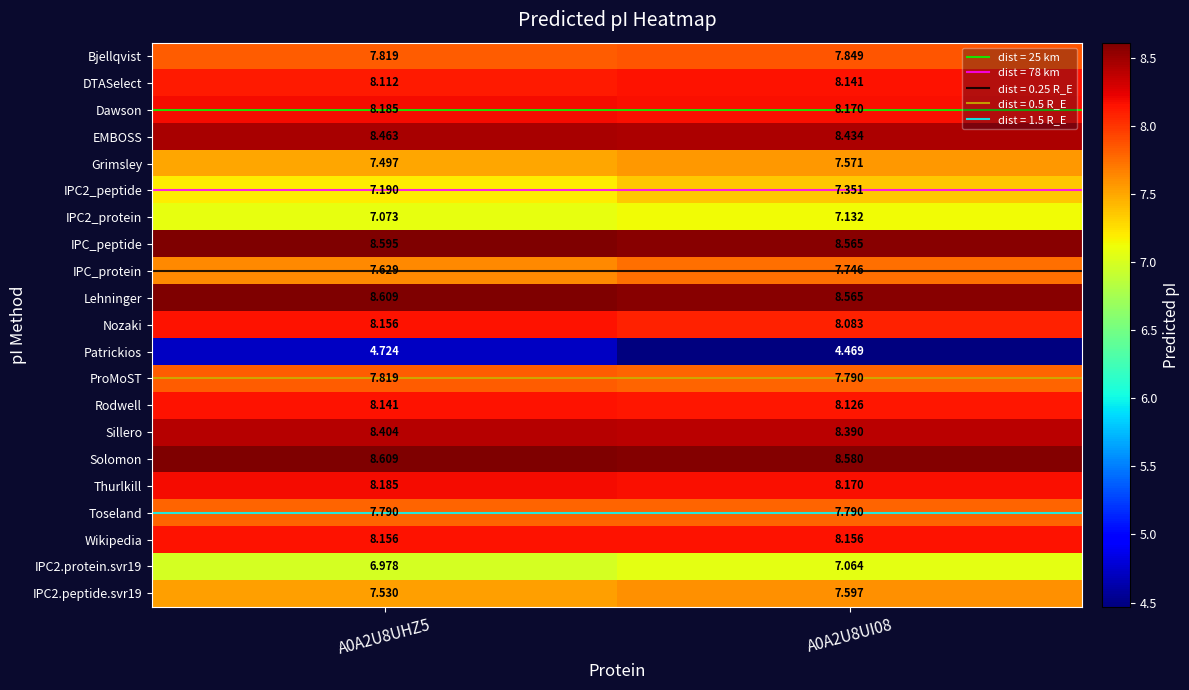

Which series has the widest spread of values?

Patrickios